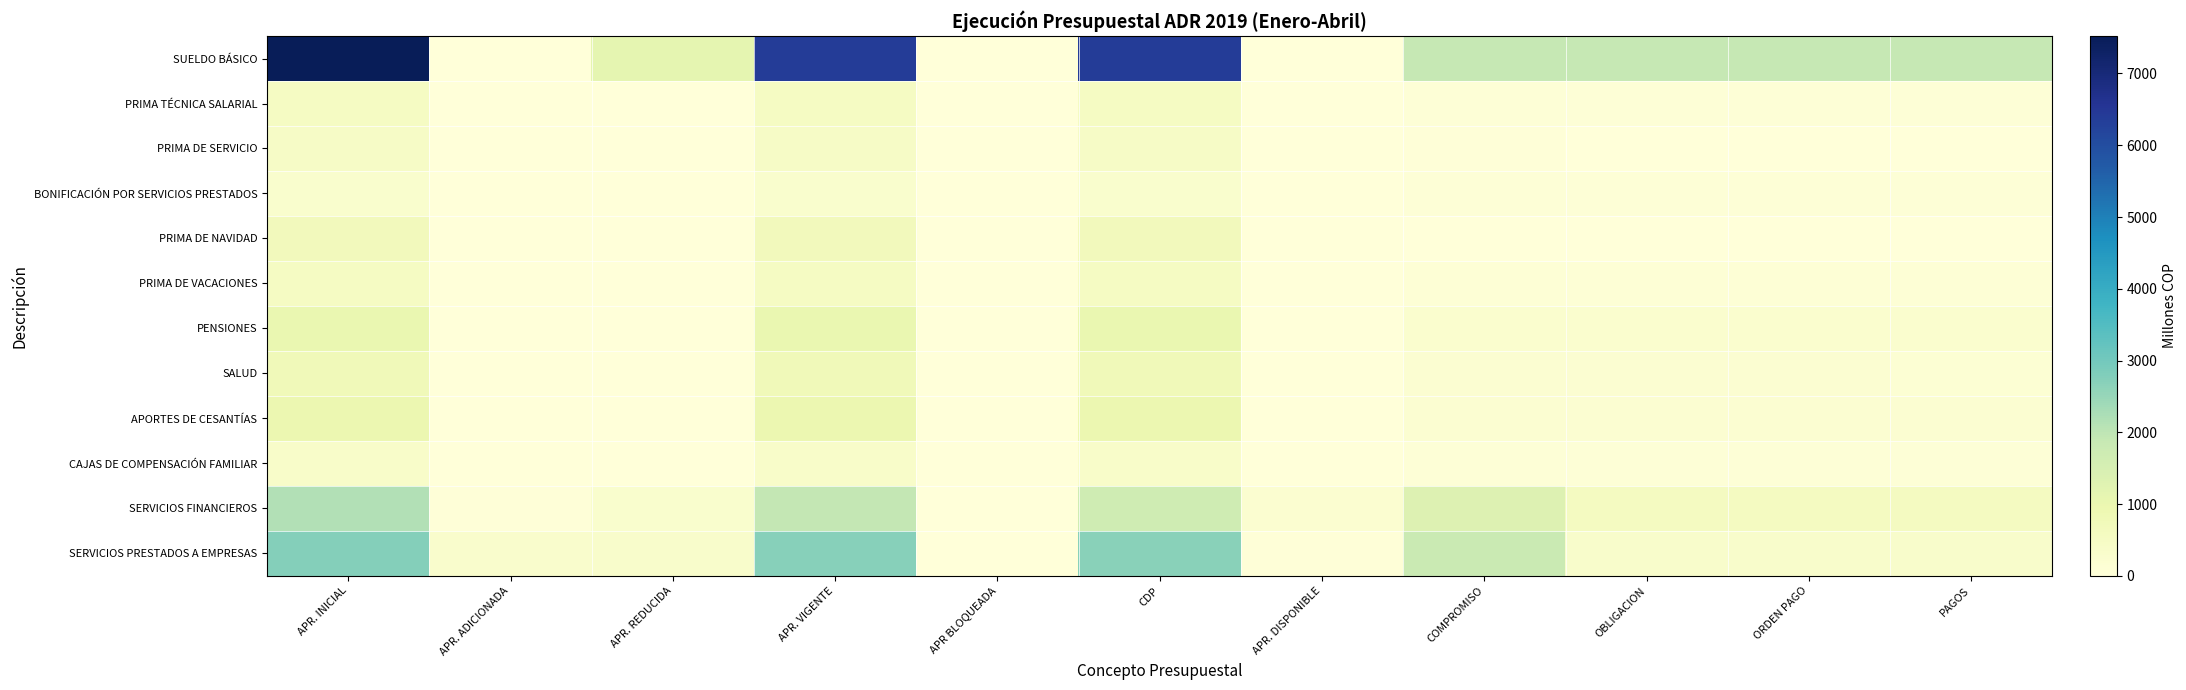

At which category is the sum across all series the highest?

APR. INICIAL